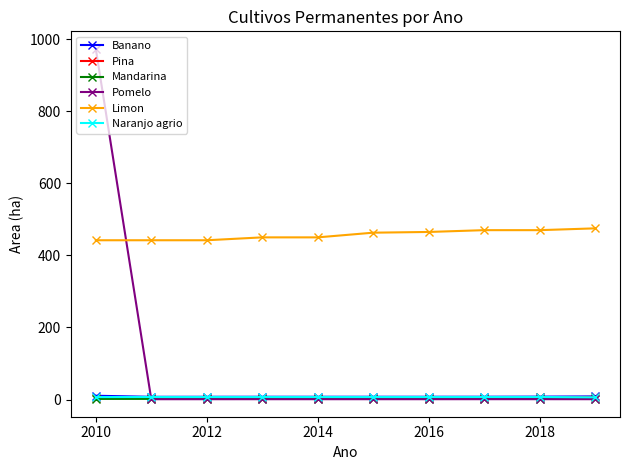

What is the value of the Limon point at the 9th from the left?

470.0